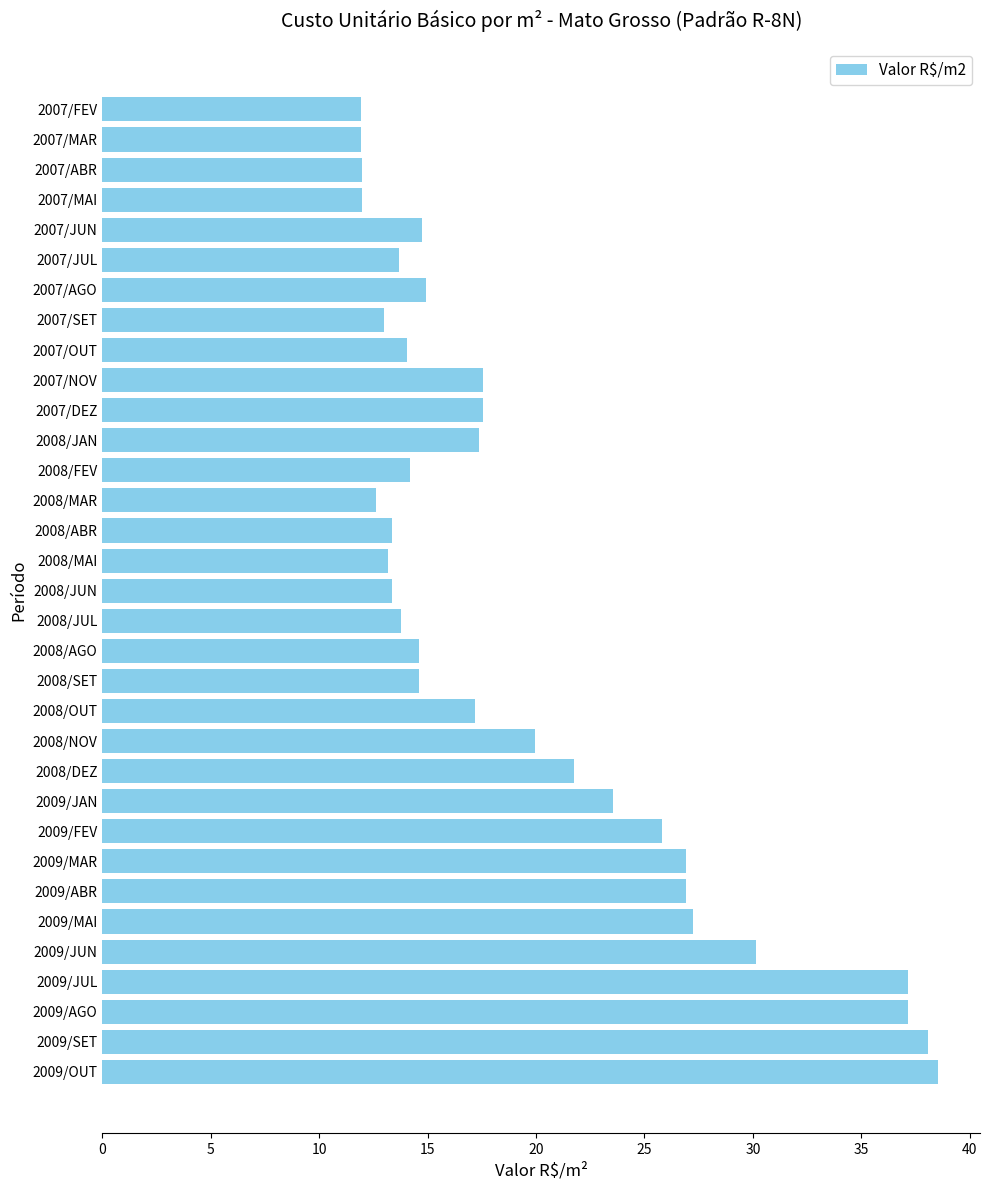

What is the value of the 11th bar from the top?

17.6